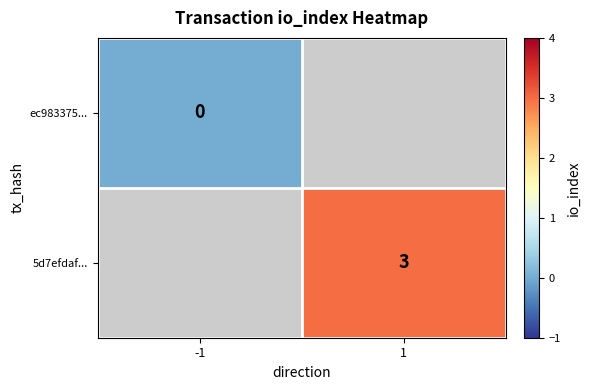

The 5d7efdaf... series shows 3 at 1. True or false?

True